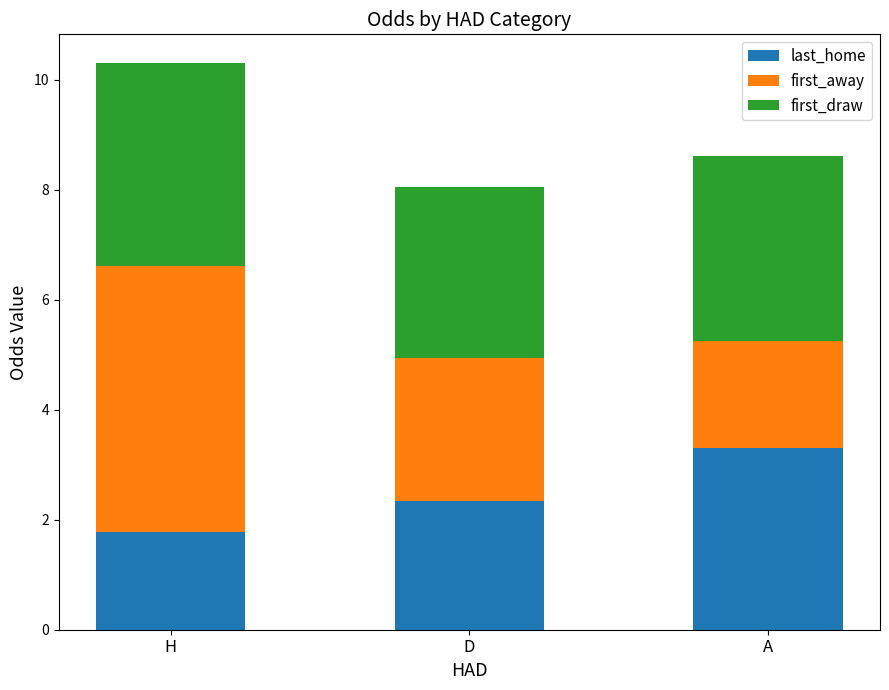

At which category is the sum across all series the highest?

H